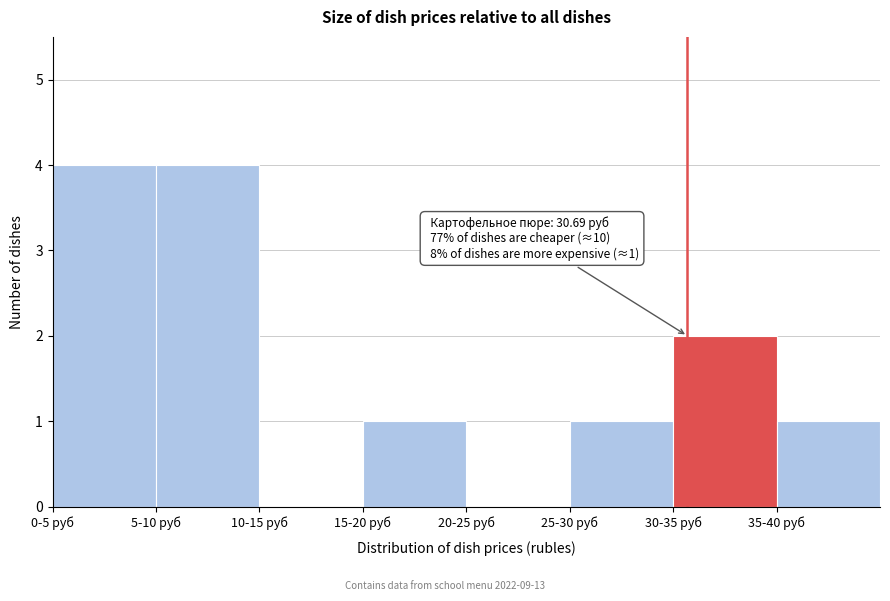

Reading left to right, list all the values displayed in this chart.

0-5 руб=4	5-10 руб=4	10-15 руб=0	15-20 руб=1	20-25 руб=0	25-30 руб=1	30-35 руб=2	35-40 руб=1